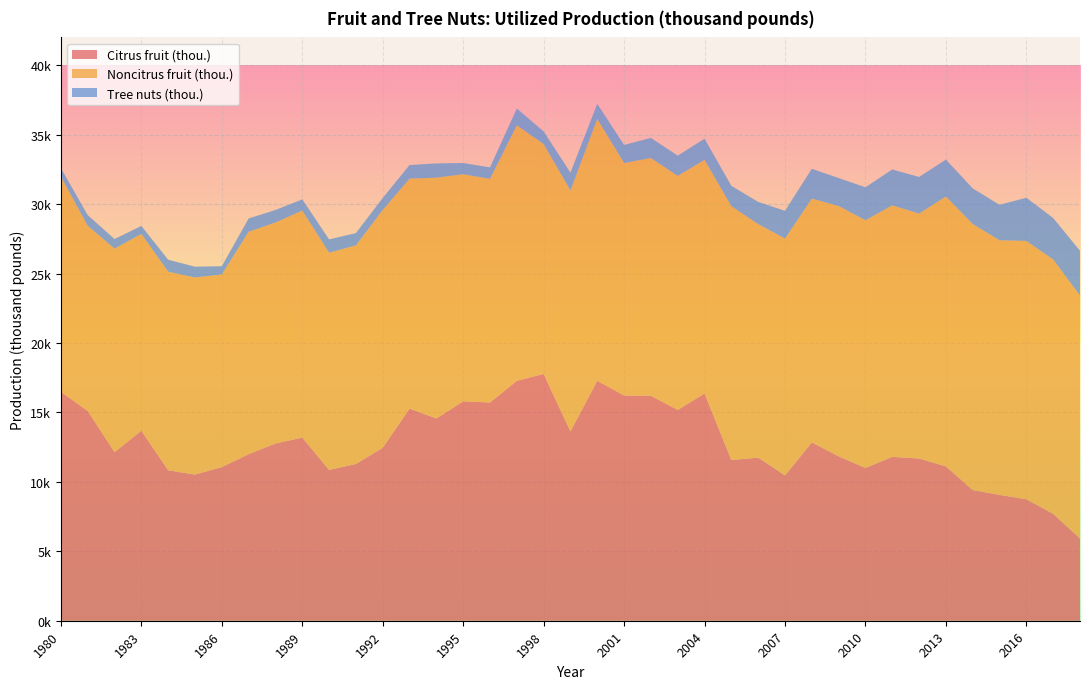

Reading left to right, extract all data points from this chart.

Citrus fruit (thou.): 16484.0	15105.0	12139.0	13682.0	10832.0	10525.0	11058.0	11994.0	12761.0	13186.0	10860.0	11285.0	12452.0	15274.0	14561.0	15799.0	15712.0	17270.0	17770.0	13633.0	17276.0	16216.0	16194.0	15180.0	16360.0	11573.0	11744.0	10467.0	12838.0	11839.0	11000.0	11798.0	11681.0	11111.0	9411.0	9060.0	8748.0	7697.0	5924.0
Noncitrus fruit (thou.): 15504.0	13332.0	14658.0	14168.0	14301.0	14191.0	13874.0	16012.0	15911.0	16345.0	15640.0	15740.0	17124.0	16554.0	17339.0	16348.0	16103.0	18400.0	16552.0	17347.0	18854.0	16740.0	17122.0	16848.0	16823.0	18272.0	16816.0	17048.0	17558.0	18021.0	17835.0	18111.0	17635.0	19433.0	19151.0	18334.0	18598.0	18313.0	17487.0
Tree nuts (thou.): 599.0	767.7	686.0	574.0	860.3	776.0	592.3	956.9	901.3	806.8	955.9	883.1	865.6	984.8	1027.8	810.8	825.0	1209.7	907.8	1287.7	1086.3	1303.8	1447.9	1457.7	1523.6	1466.6	1598.0	2000.1	2144.3	2014.4	2373.7	2583.9	2636.4	2658.5	2567.1	2552.1	3110.2	2984.9	3226.1